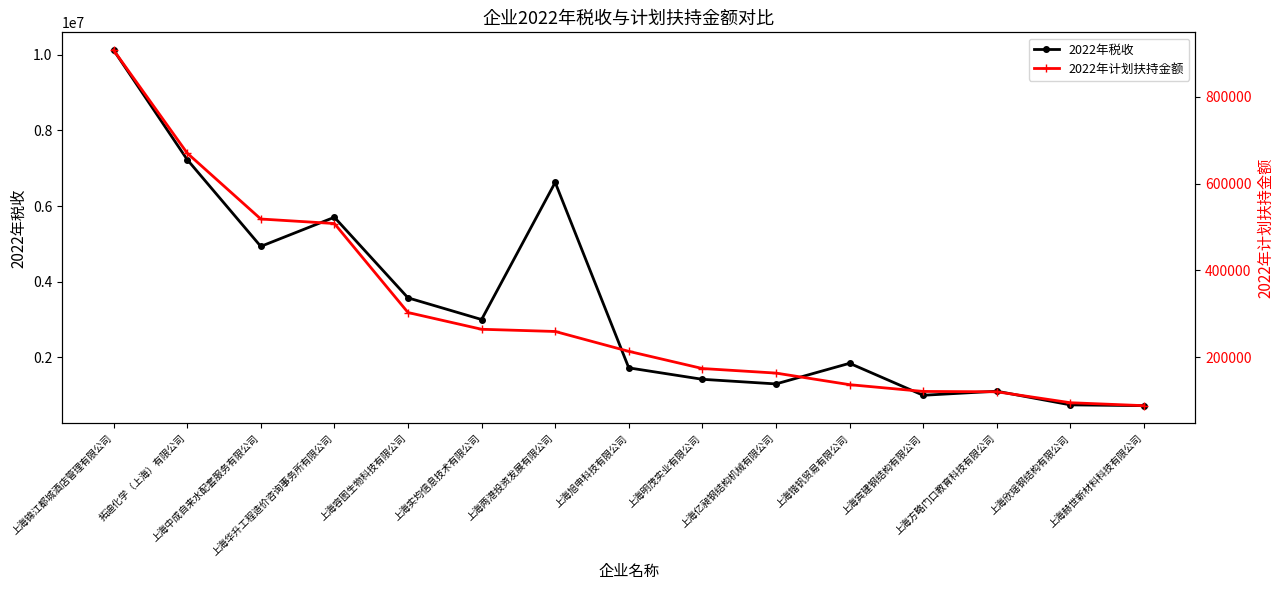

Does the chart display data point markers on the line(s)?

Yes